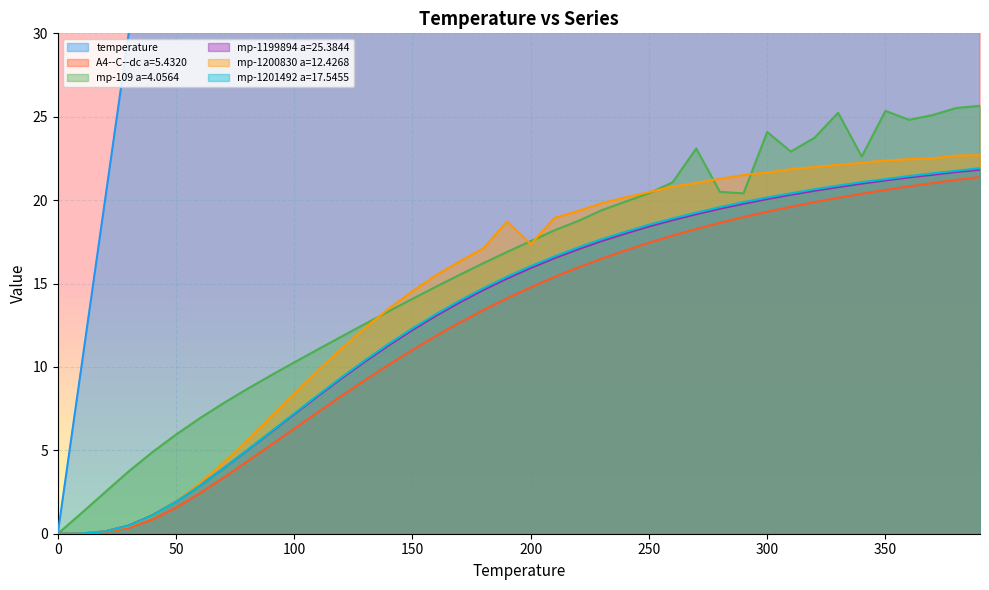

What is the value of the temperature point at the 11th from the left?

100.0